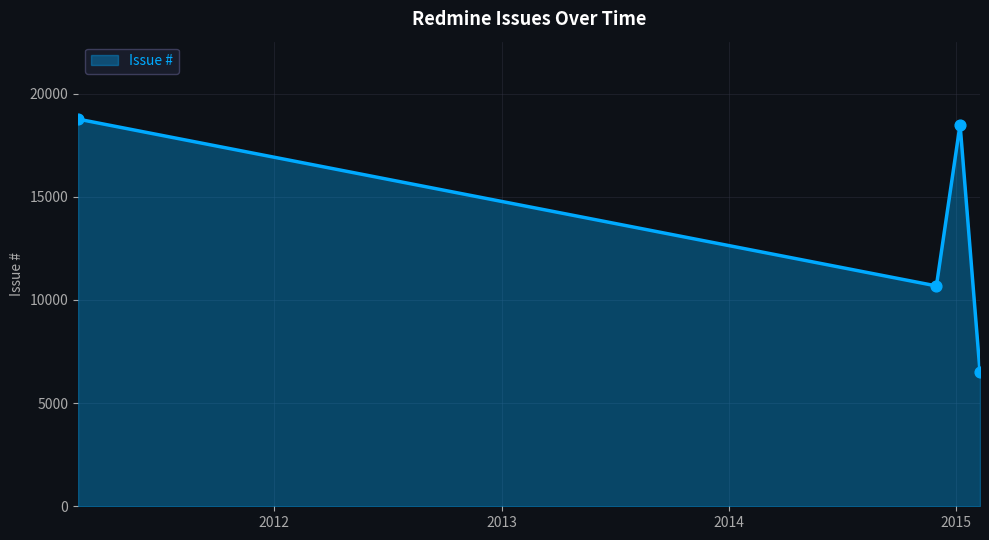

What is the average value?

13617